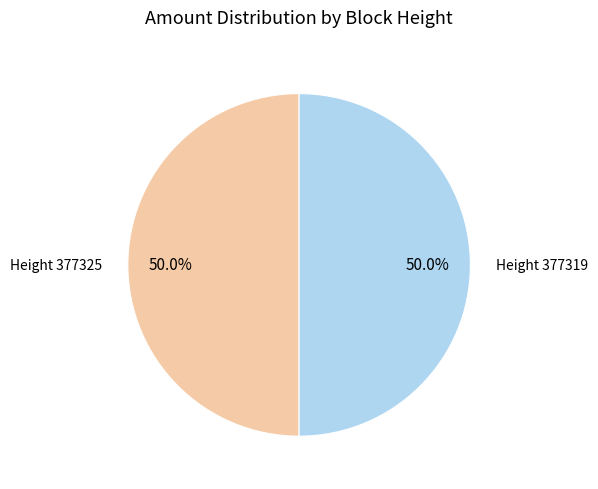

How many slices are in this pie chart?

2